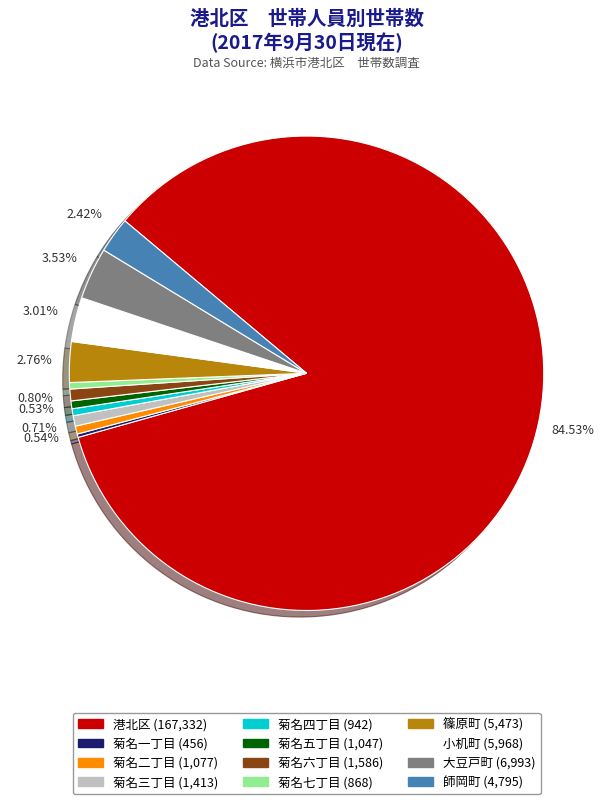

Which slice is the largest?

港北区